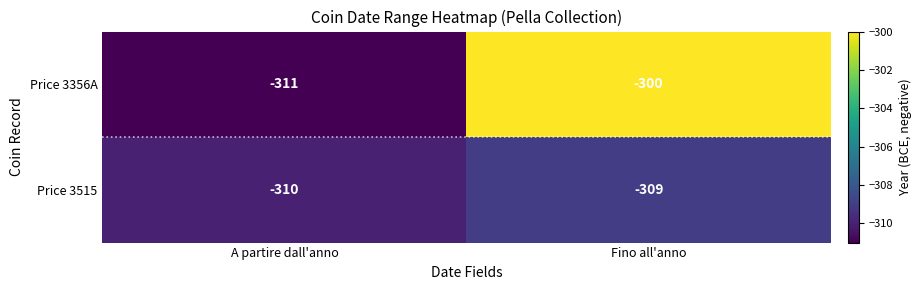

What is the highest value of the Price 3356A series?

-300